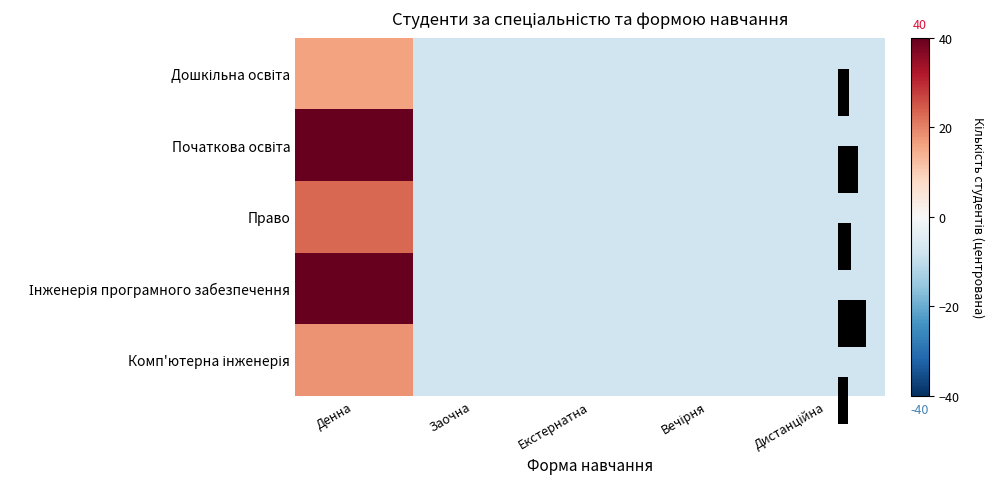

Where does the Дошкільна освіта series first go above -7?

Денна